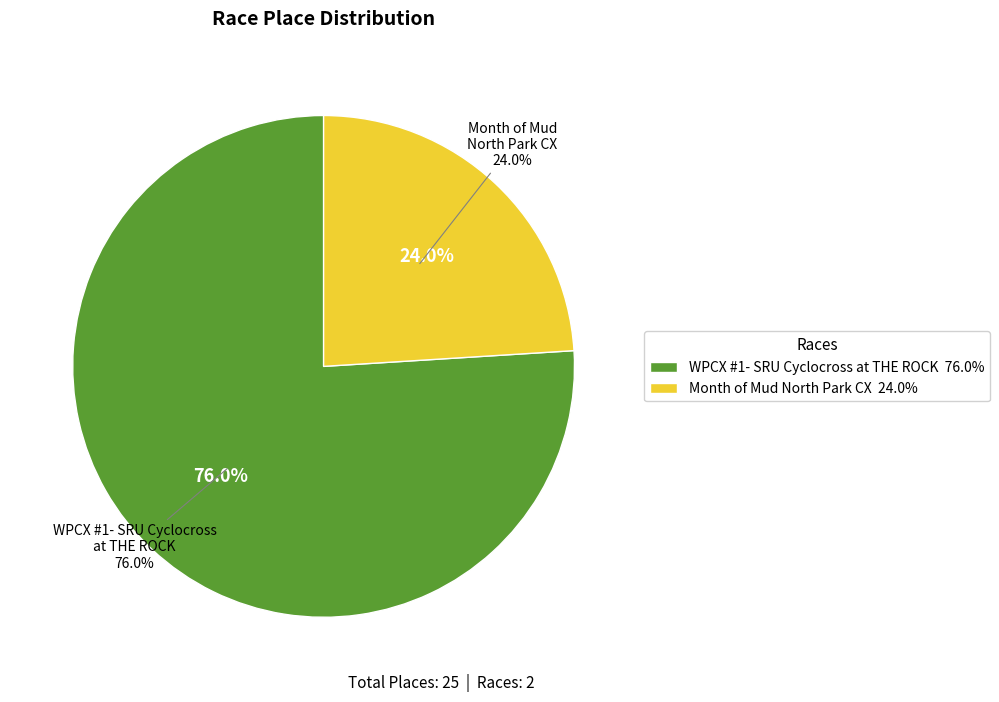

How many segments does this pie chart have?

2